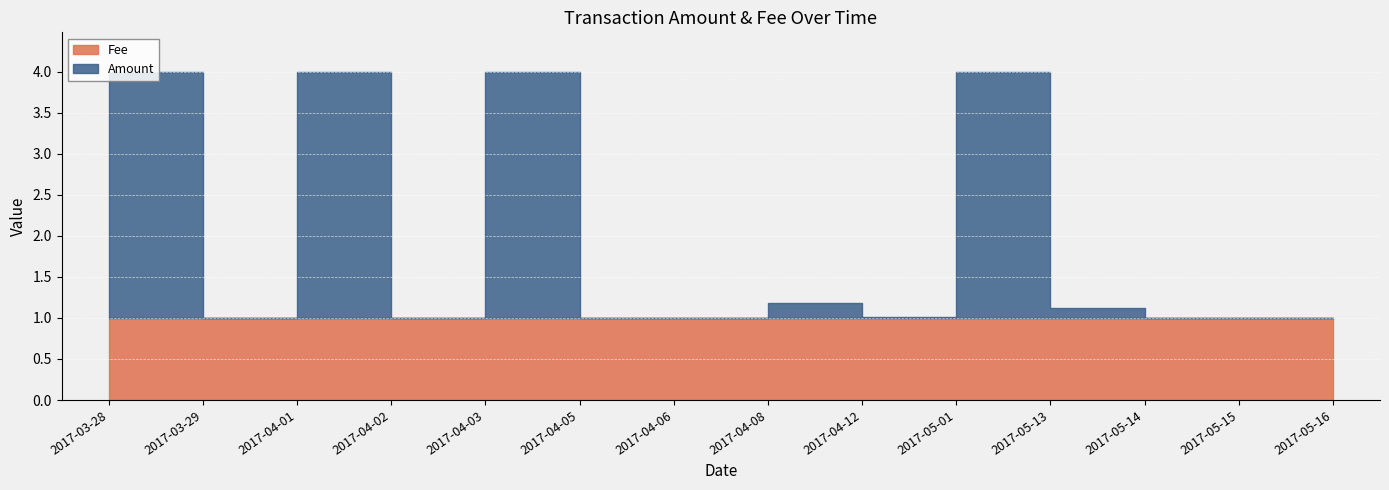

The value of Fee at 2017-03-29 is 1.0. True or false?

True